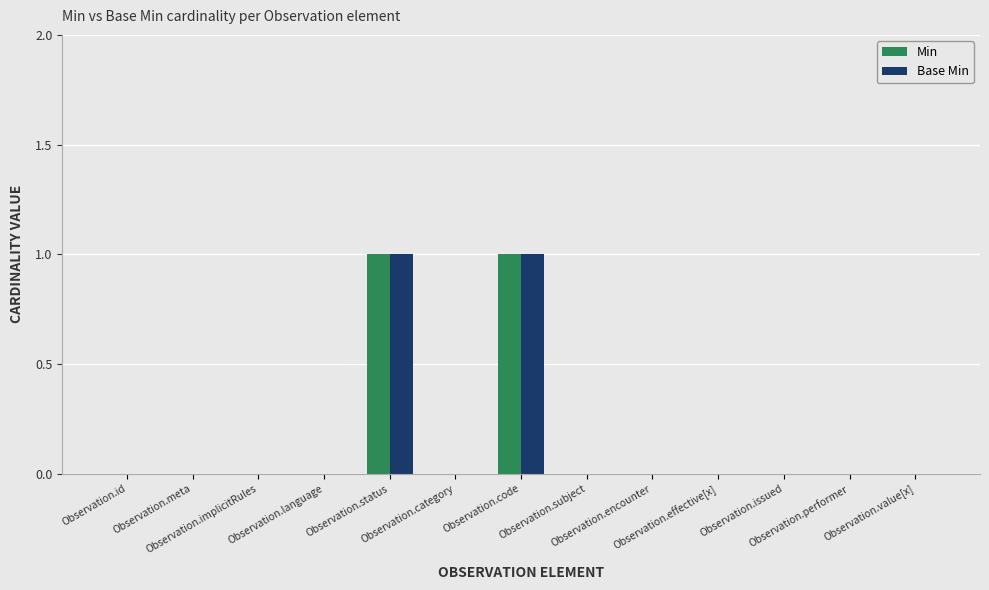

The Base Min series shows 0 at Observation.value[x]. True or false?

True